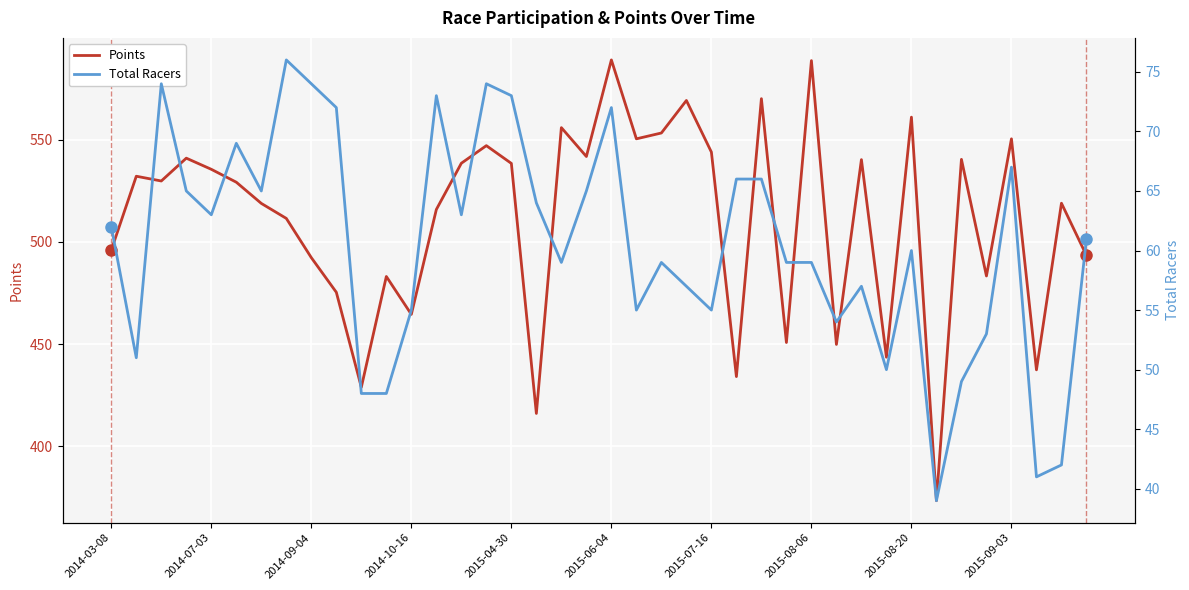

The value of Points at 2015-06-04 is 588.9. True or false?

True